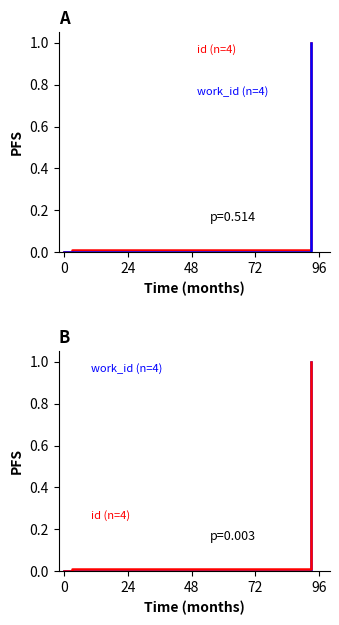

True or false: work_id (n=4) and id (n=4) cross at least once.

False